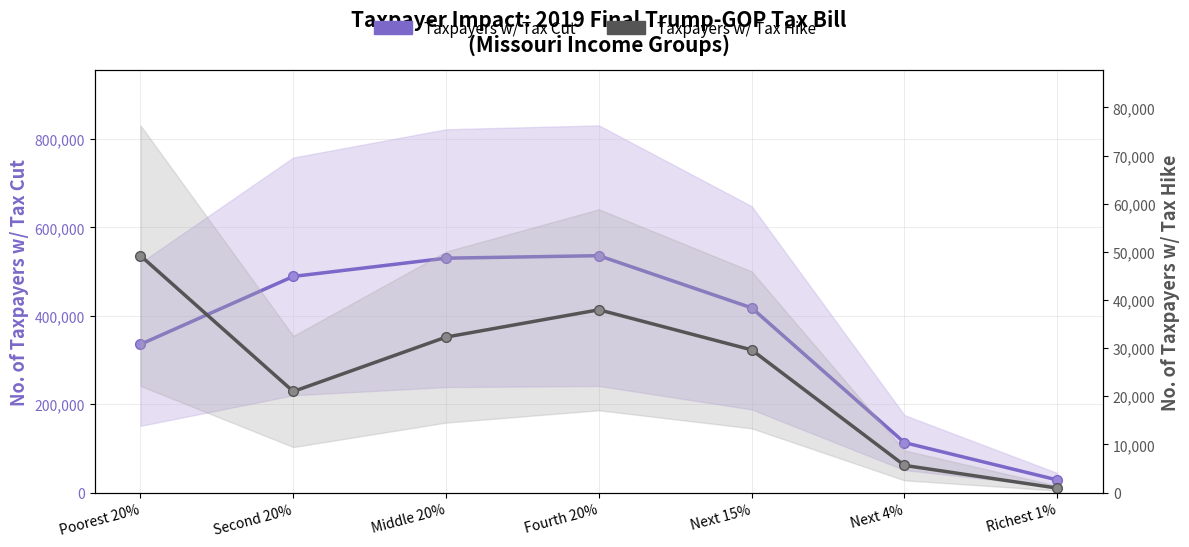

List the labels in order of Taxpayers w/ Tax Hike value, largest first.

Poorest 20%, Fourth 20%, Middle 20%, Next 15%, Second 20%, Next 4%, Richest 1%